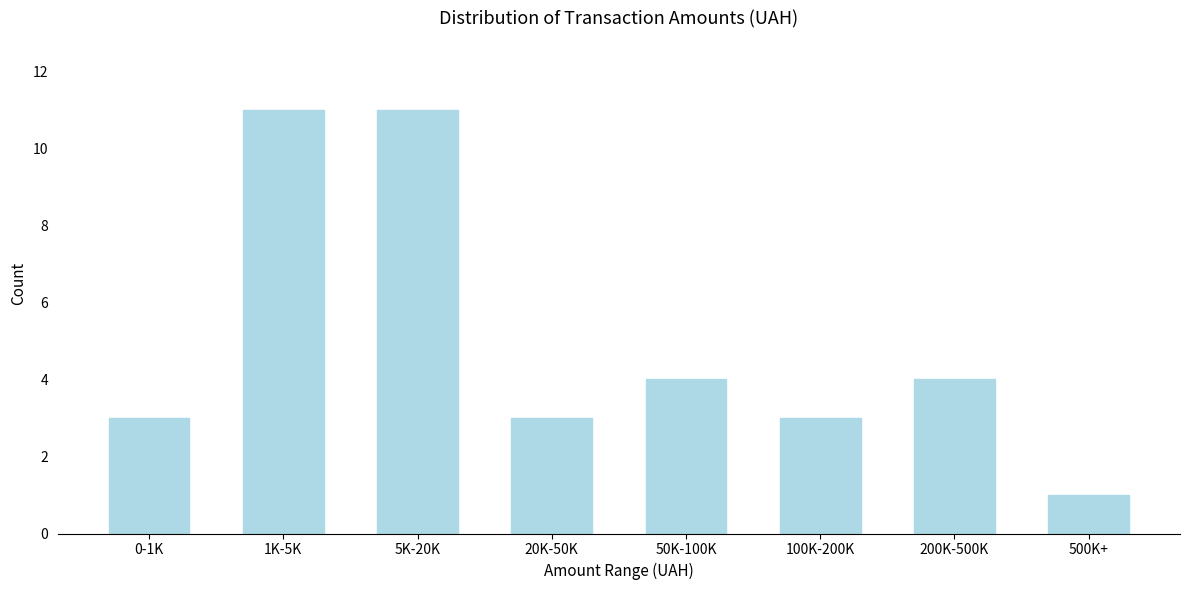

Reading left to right, transcribe all the data shown in this chart.

0-1K=3	1K-5K=11	5K-20K=11	20K-50K=3	50K-100K=4	100K-200K=3	200K-500K=4	500K+=1